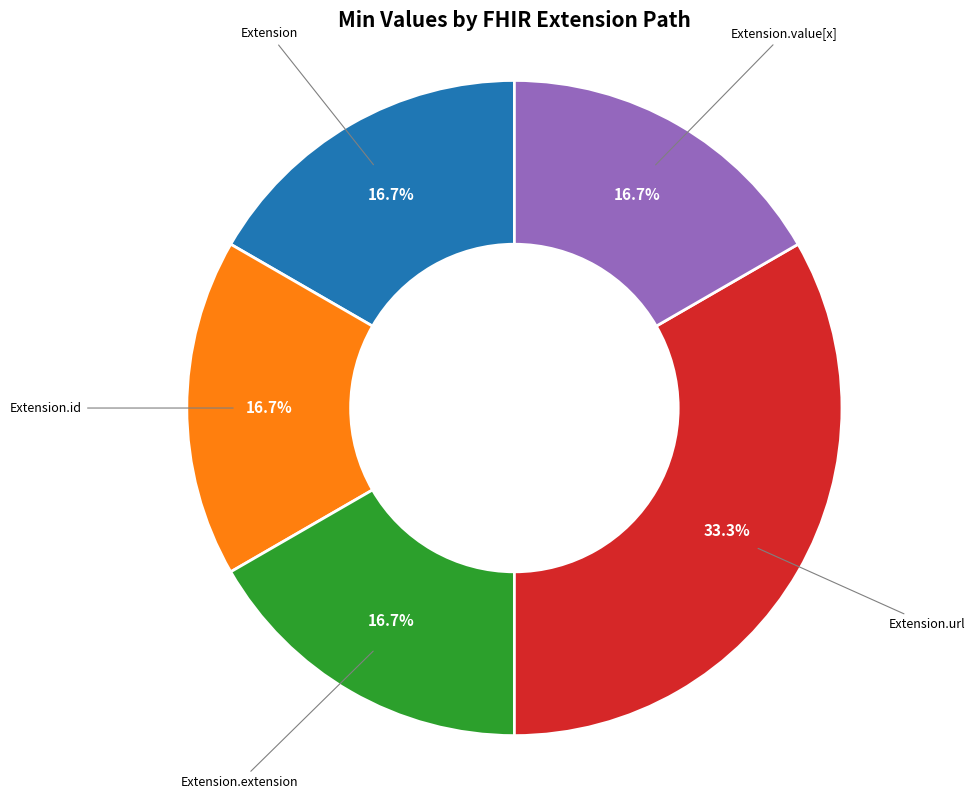

Which slice is the largest?

Extension.url